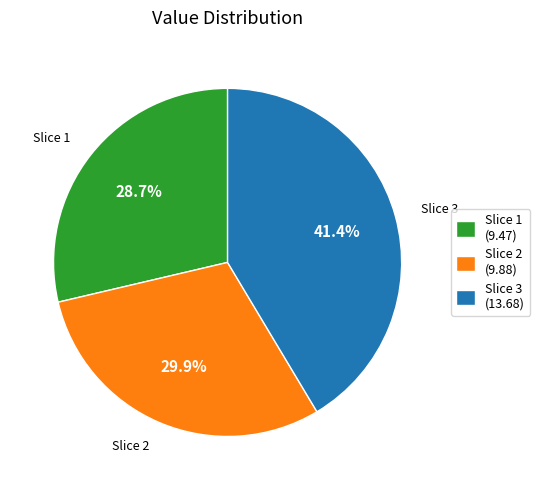

What is the smallest slice in the pie chart?

Slice 1